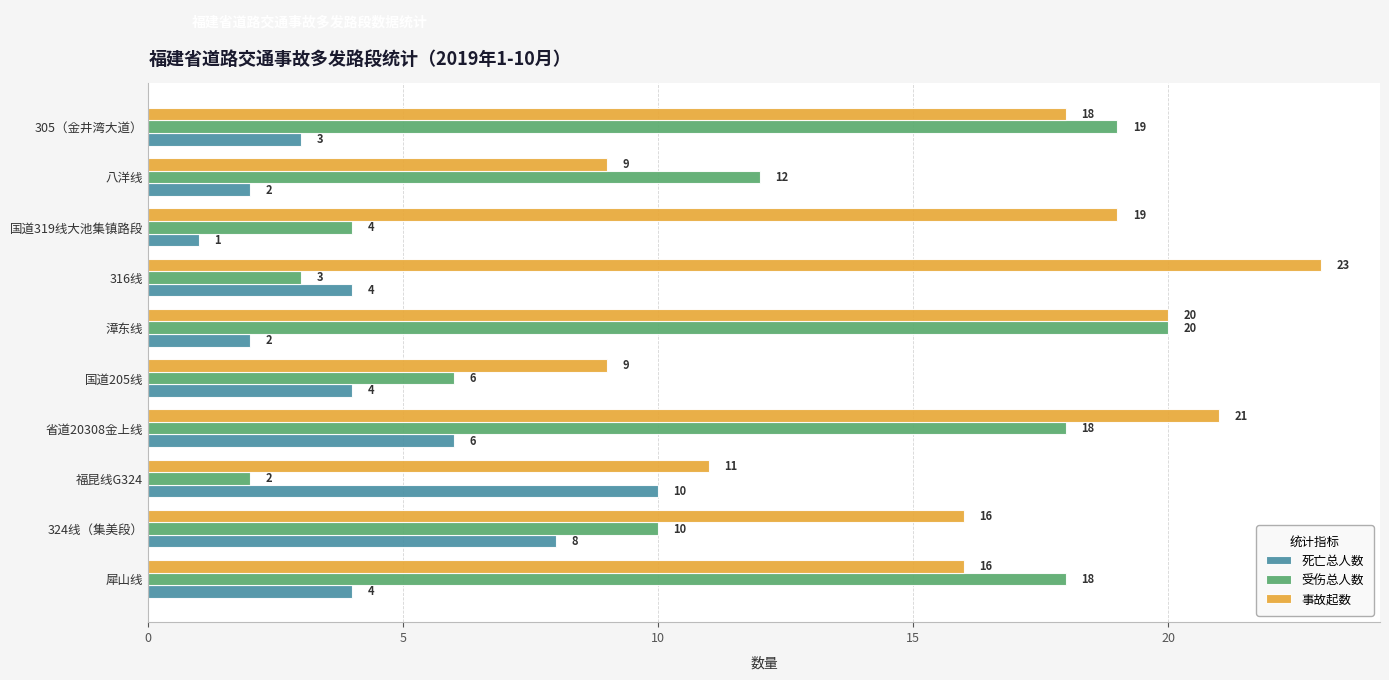

At how many categories does at least one series exceed 13?

7